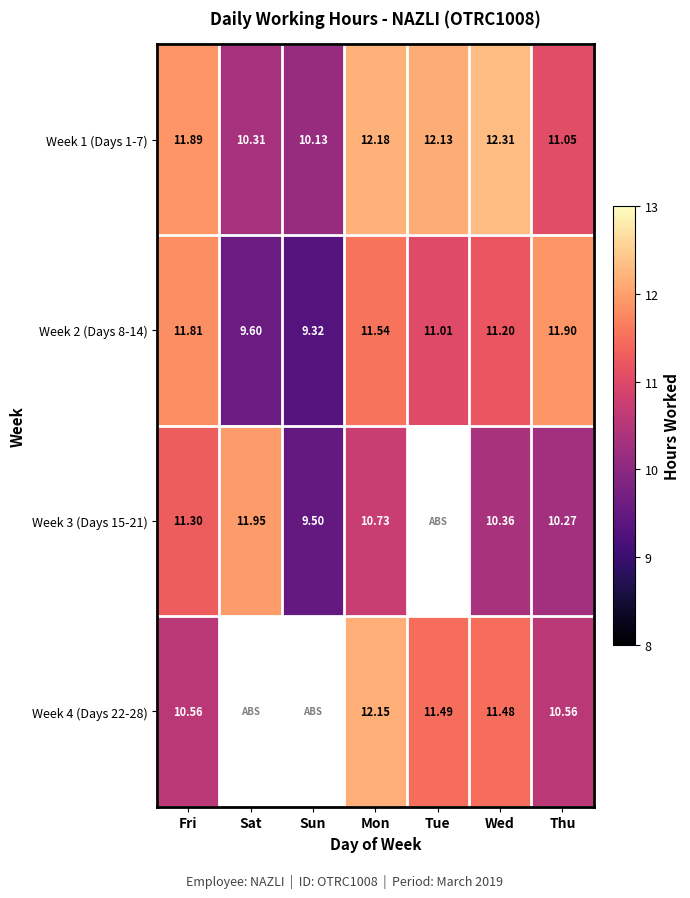

Where does the Week 2 (Days 8-14) series first go above 11?

Fri